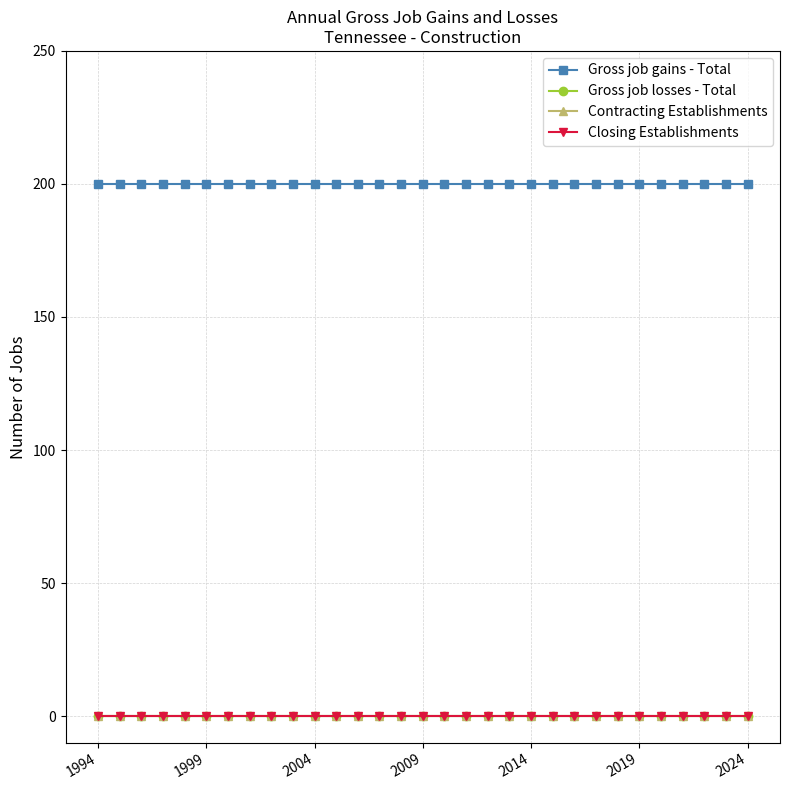

Is this an area chart (filled region under the line)?

No